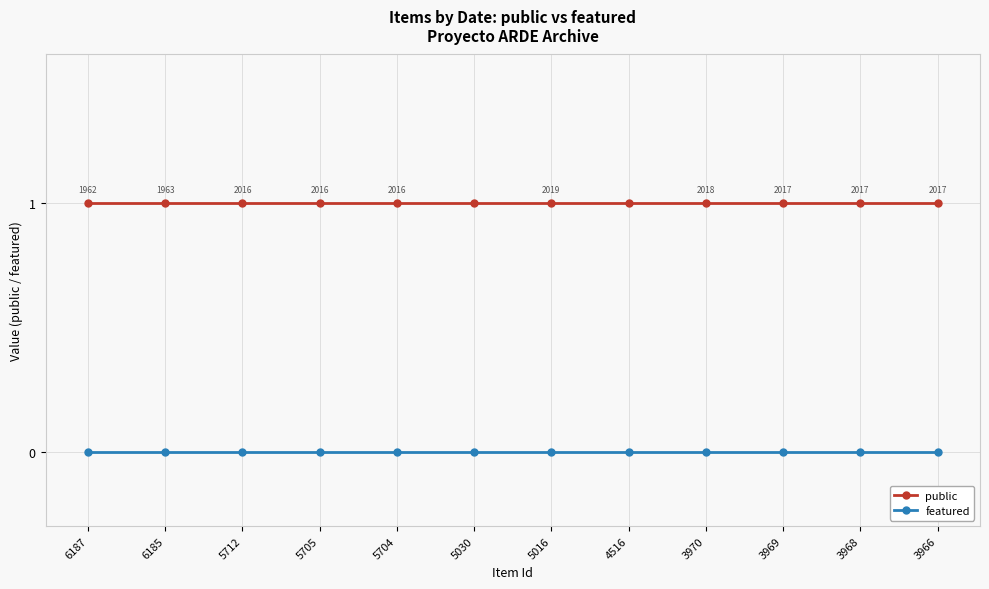

What is the maximum value for public?

1